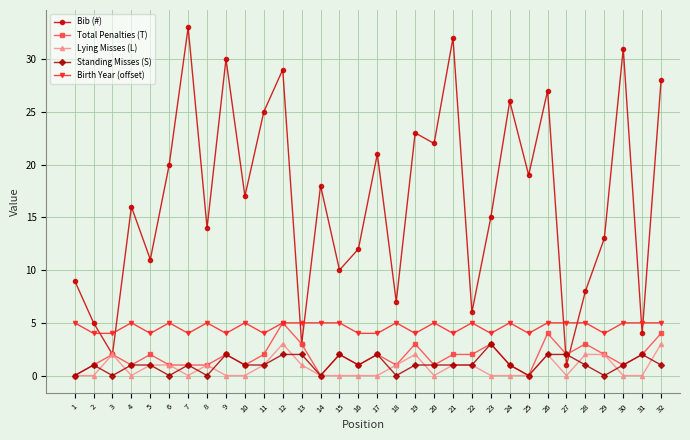

Which series ends up on top after the final intersection of Birth Year (offset) and Bib (#)?

Bib (#)